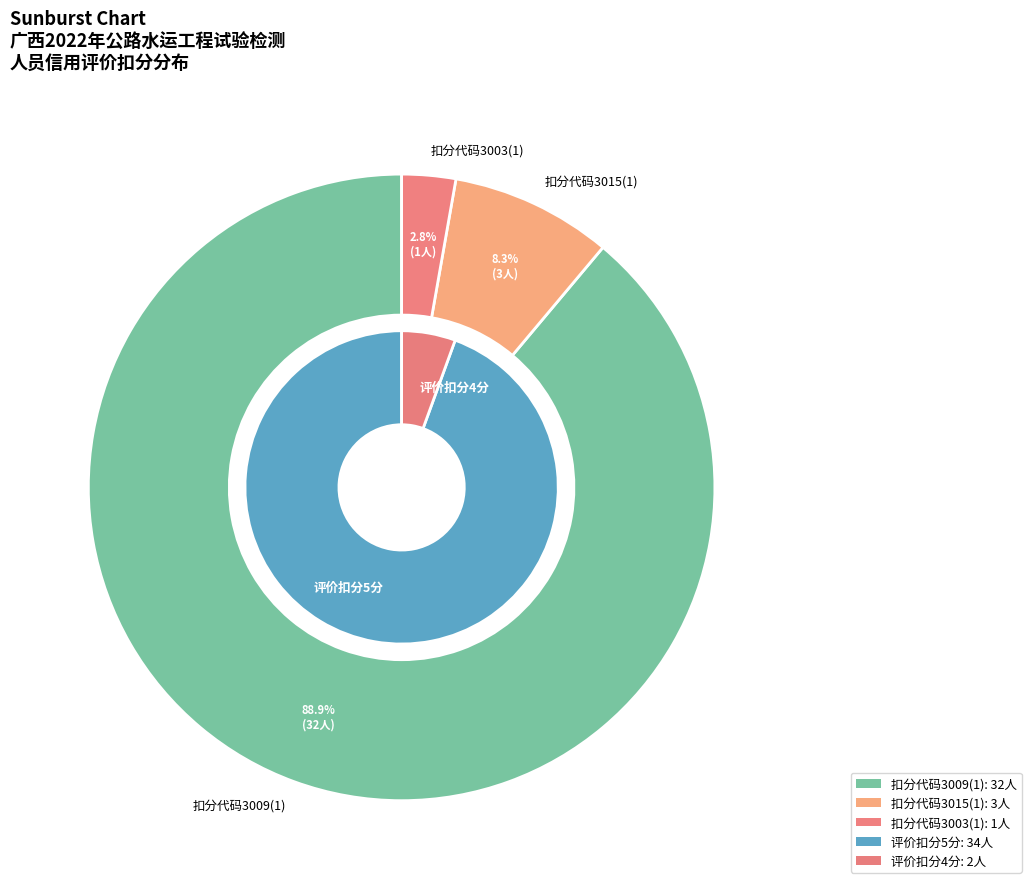

To the nearest percent, what percentage of the pie is 3009(1)?

89%